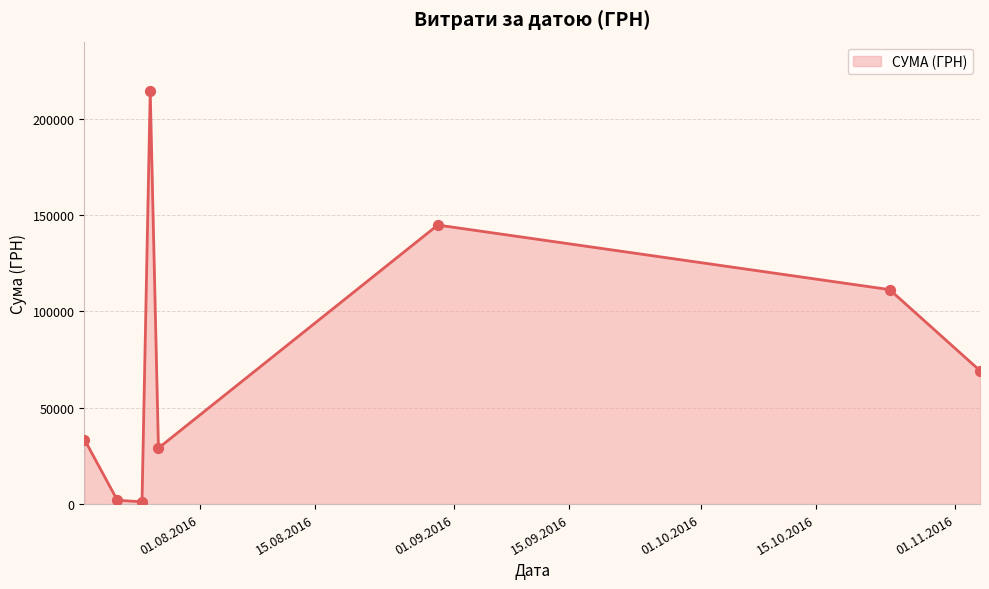

What is the difference between the second highest and second lowest values?

142888.3